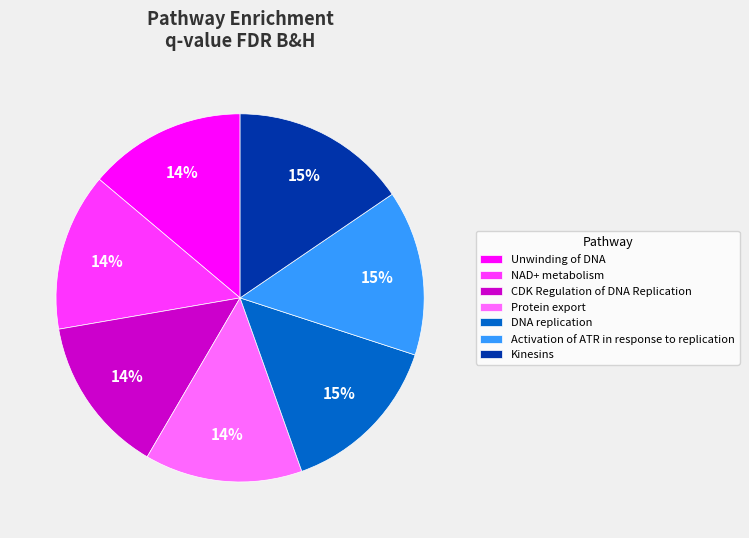

True or false: Unwinding of DNA accounts for 22% of the total.

False